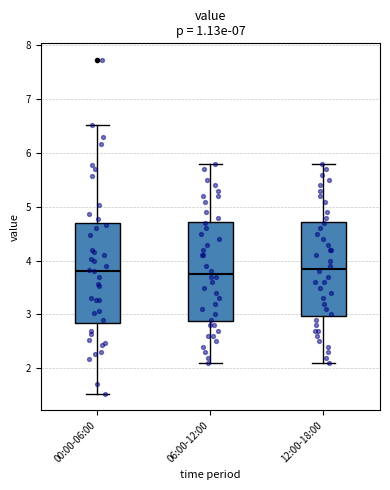

Reading left to right, read every box against the y-axis: the position of its median line, the range the box covers, and the ends of its whiskers. The values are not printed on the chart, so give them approximately, as read against the axis.

00:00-06:00: median 3.8, box 2.9 to 4.7, whiskers 1.5 to 6.5
06:00-12:00: median 3.8, box 2.9 to 4.7, whiskers 2.1 to 5.8
12:00-18:00: median 3.9, box 3.0 to 4.7, whiskers 2.1 to 5.8